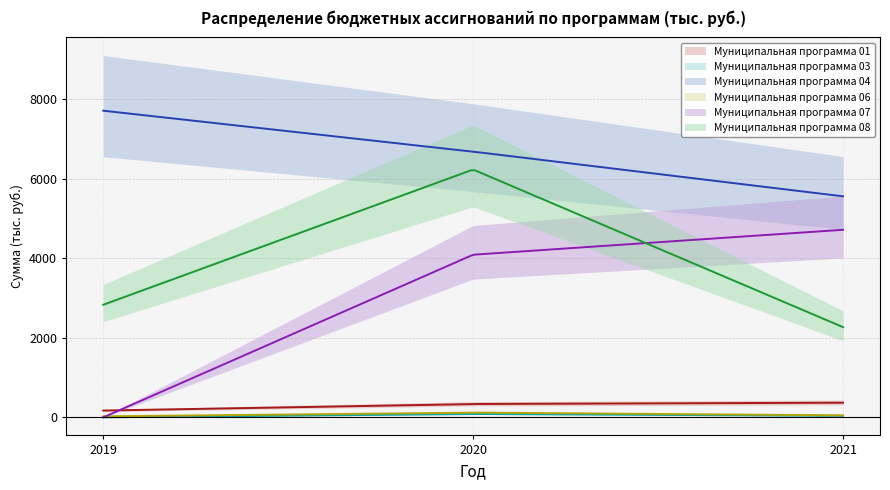

Rank the series at 2020 from lowest to highest value.

Муниципальная программа 03, Муниципальная программа 06, Муниципальная программа 01, Муниципальная программа 07, Муниципальная программа 08, Муниципальная программа 04